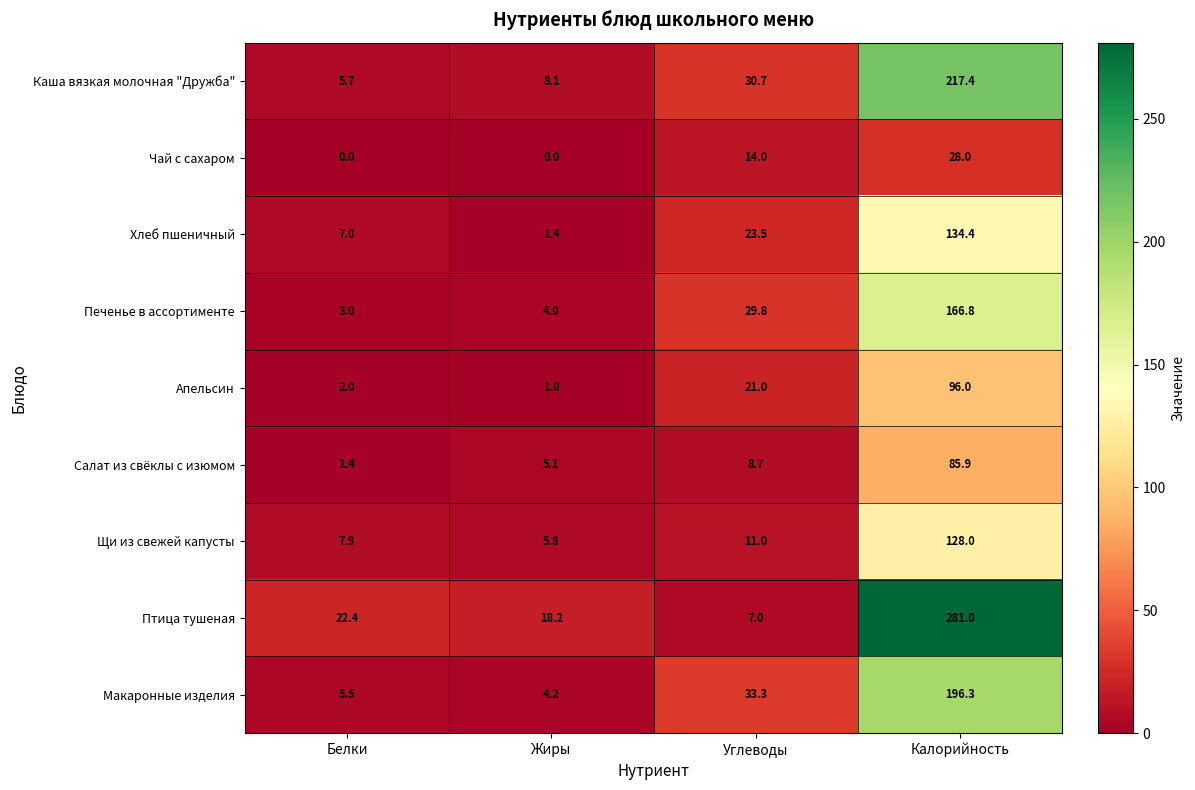

At how many categories does at least one series exceed 5?

4